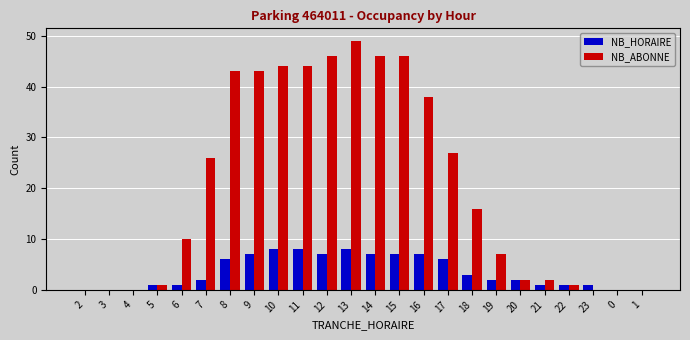

Reading right to left, what are all the values shown in this chart?

NB_HORAIRE: 1=0	0=0	23=1	22=1	21=1	20=2	19=2	18=3	17=6	16=7	15=7	14=7	13=8	12=7	11=8	10=8	9=7	8=6	7=2	6=1	5=1	4=0	3=0	2=0
NB_ABONNE: 1=0	0=0	23=0	22=1	21=2	20=2	19=7	18=16	17=27	16=38	15=46	14=46	13=49	12=46	11=44	10=44	9=43	8=43	7=26	6=10	5=1	4=0	3=0	2=0